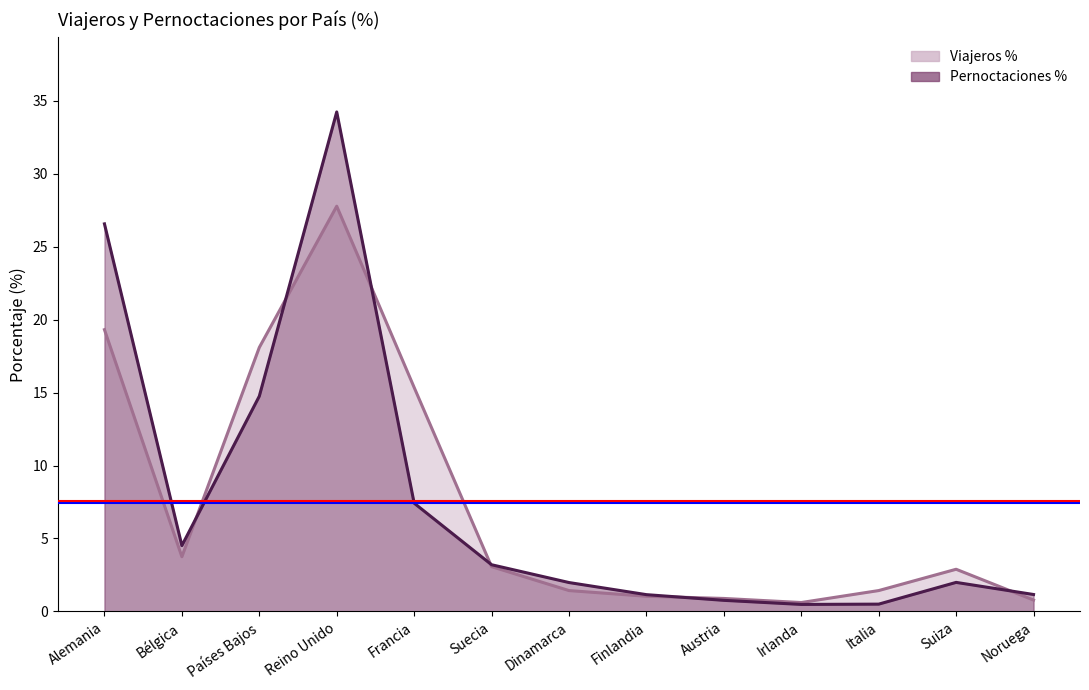

Between Austria and Suiza, which is larger?

Suiza